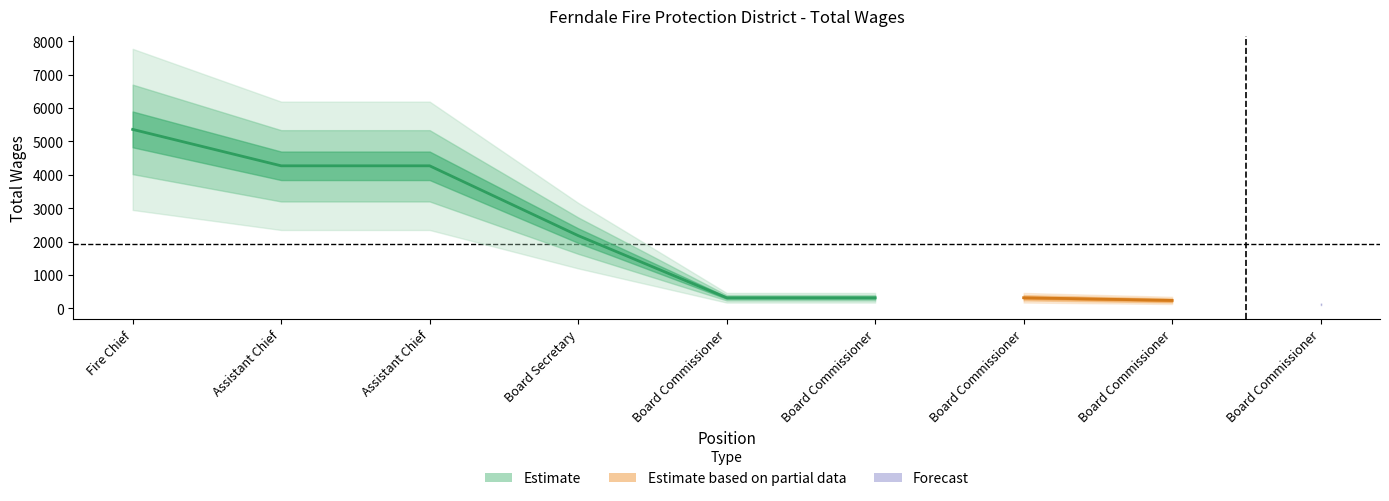

Reading left to right, what are all the values shown in this chart?

1.=5360	2.=4270	3.=4270	4.=2180	5.=320	6.=320	7.=320	8.=240	9.=120